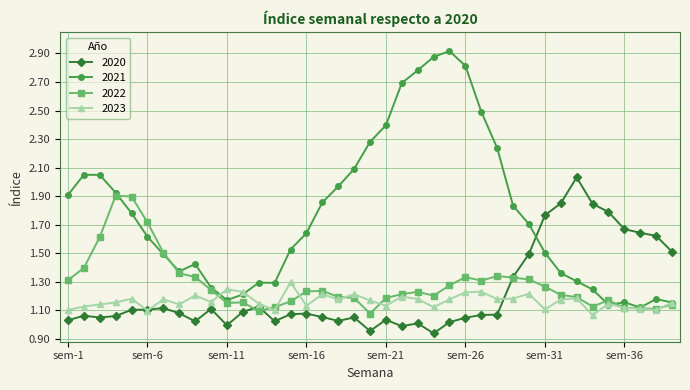

Rank the series by their maximum value, from highest to lowest.

2021, 2020, 2022, 2023